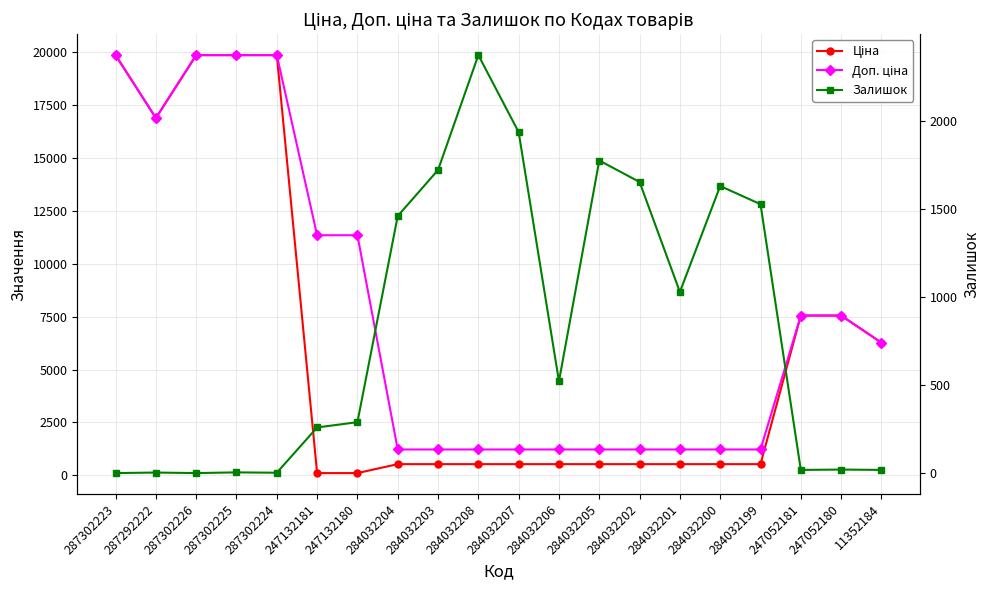

Rank the series by their maximum value, from highest to lowest.

Ціна, Доп. ціна, Залишок